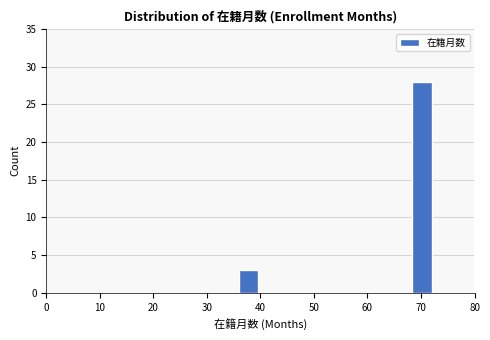

Around what value on the x-axis is the tallest bar? Give the approximate position of its centre, as read against the axis.

70